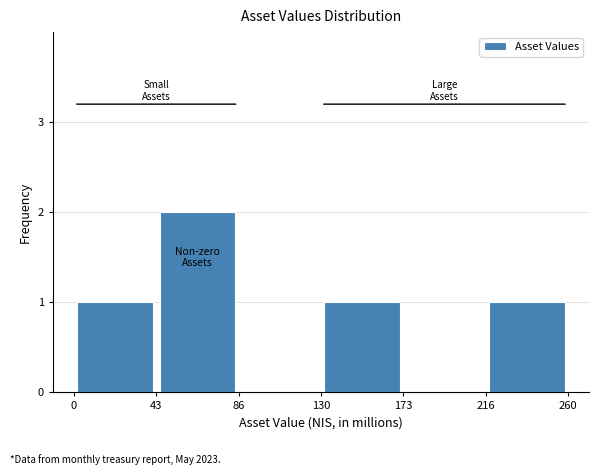

Reading left to right, list every bar in this chart as the range it spans on the x-axis followed by its height. The values are not printed on the chart, so give them approximately, as read against the axis.

0 to 43: 1
43 to 86: 2
86 to 130: 0
130 to 173: 1
173 to 216: 0
216 to 260: 1